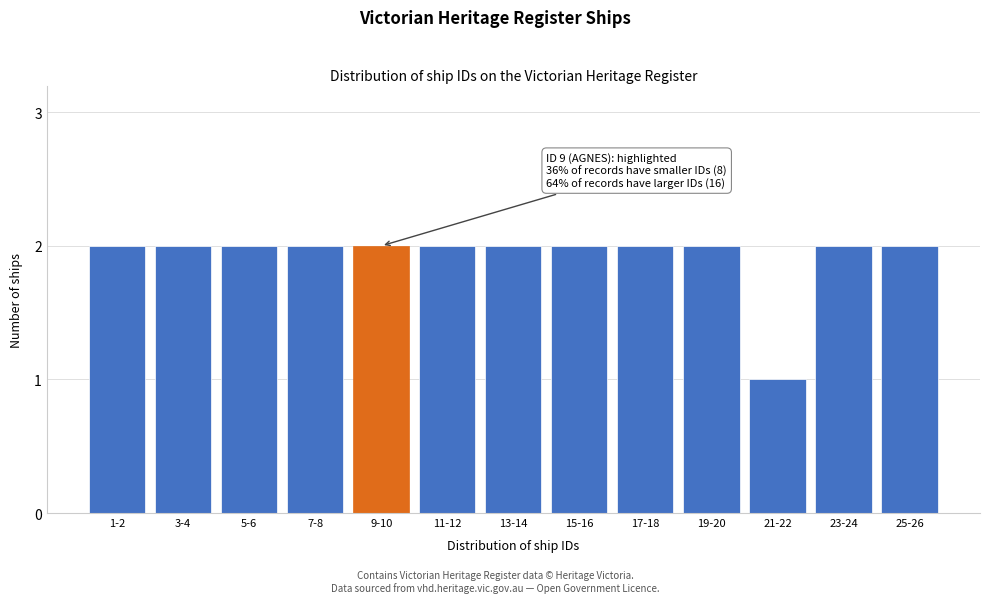

Reading left to right, what are all the values shown in this chart?

1-2=2	3-4=2	5-6=2	7-8=2	9-10=2	11-12=2	13-14=2	15-16=2	17-18=2	19-20=2	21-22=1	23-24=2	25-26=2